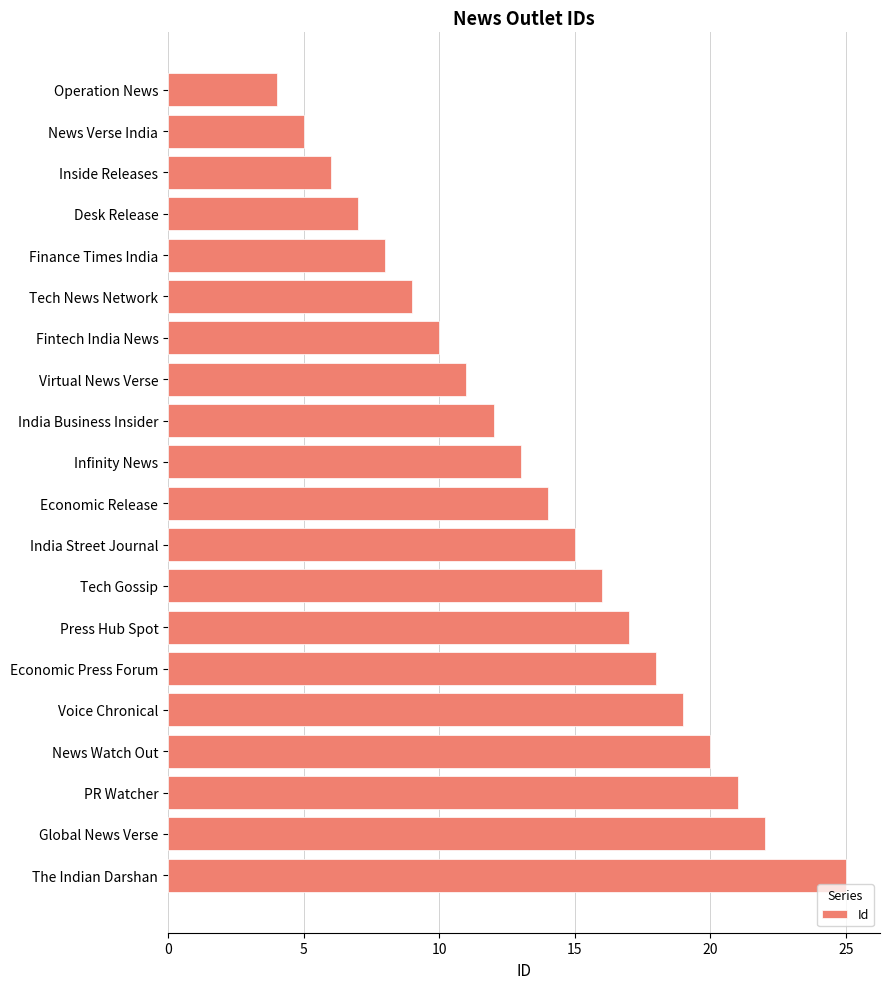

What position from the bottom is Infinity News?

11